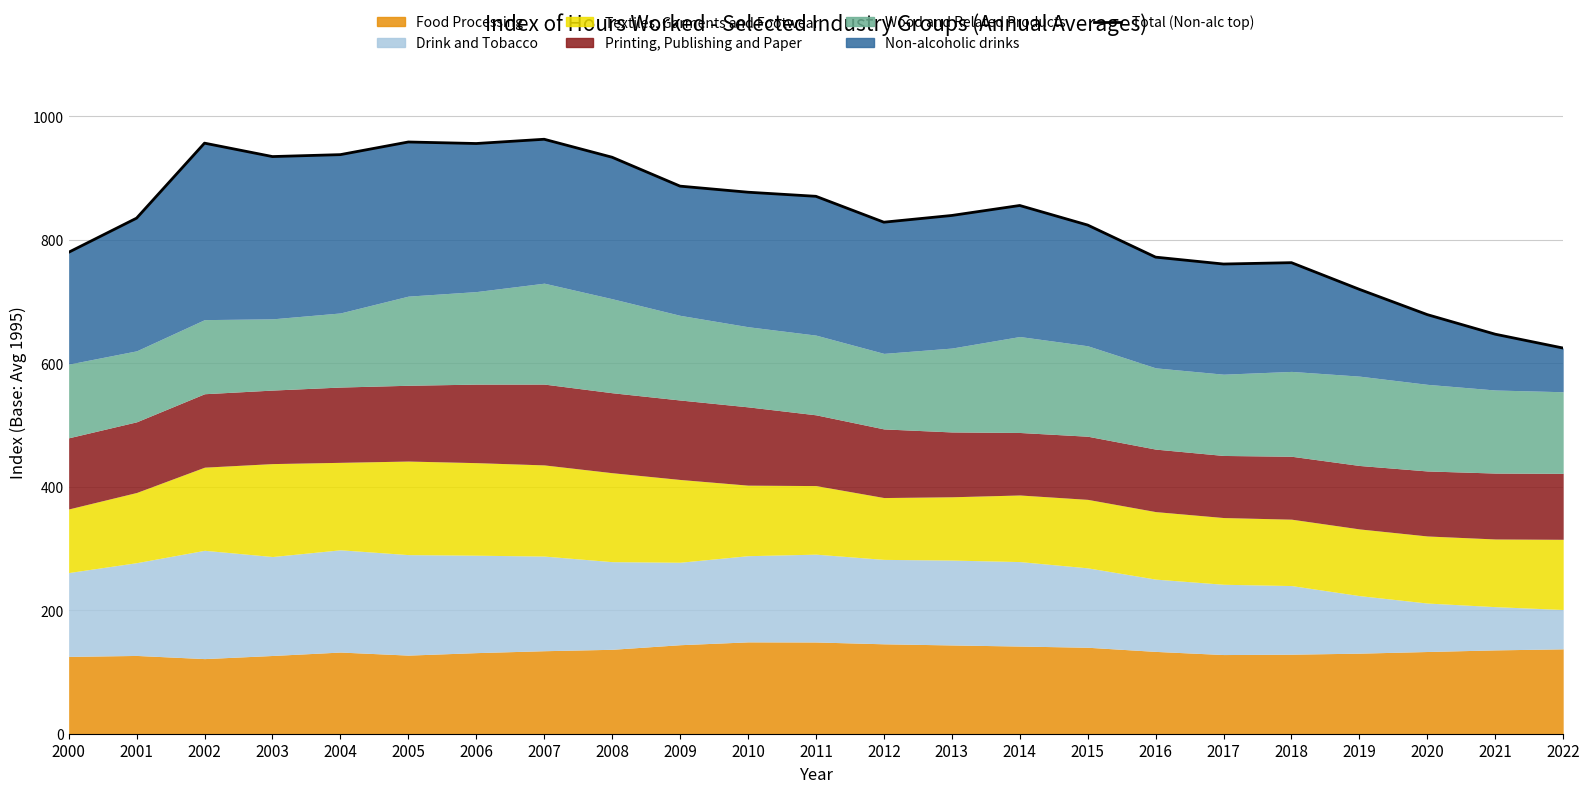

Count the number of values greater than 839.

12